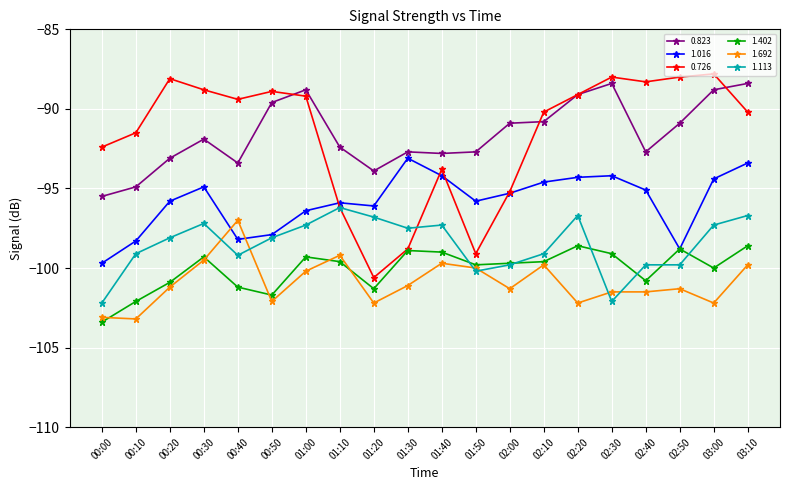

What is the sum of all 1.692 values?

-2018.1